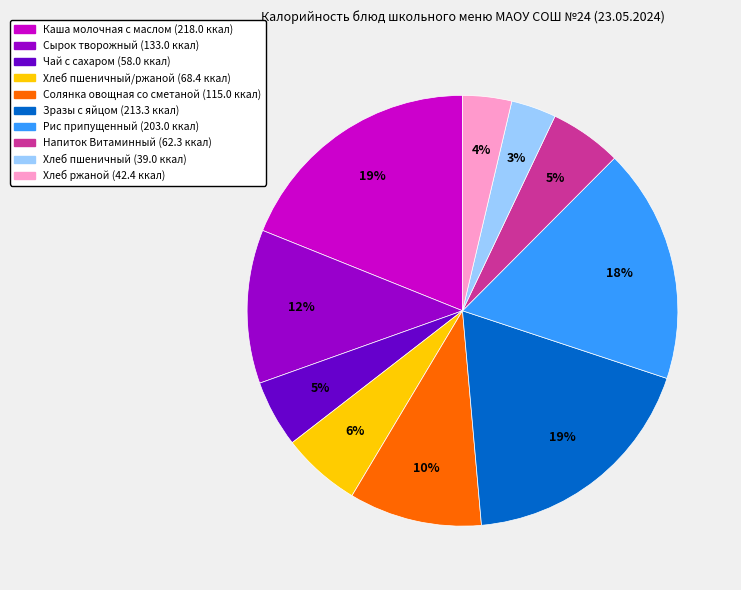

Does any single category account for the majority?

No